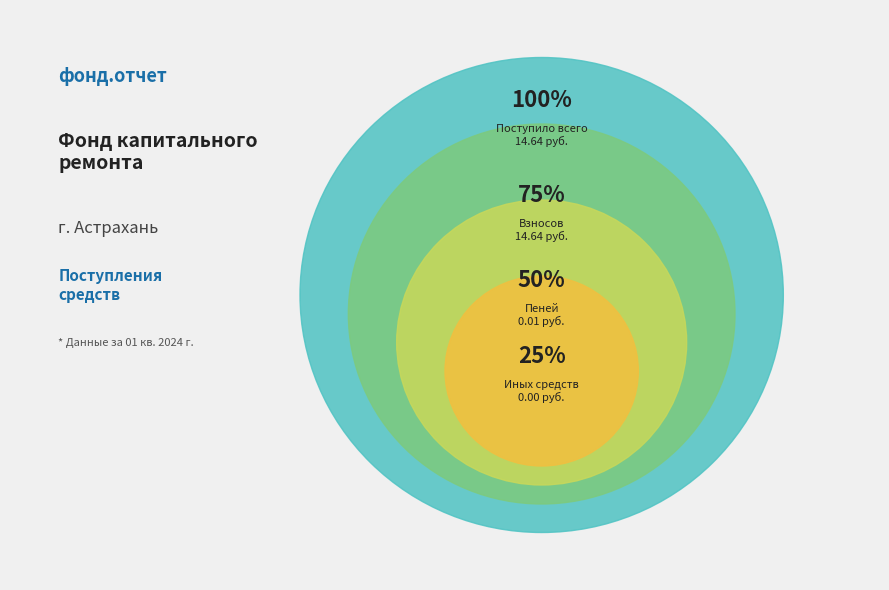

How many segments does this pie chart have?

4